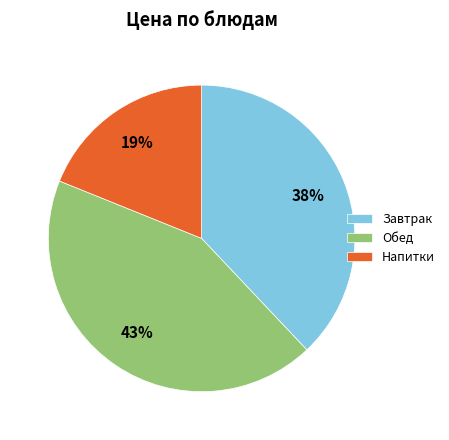

The Обед slice represents 43% of the pie. True or false?

True